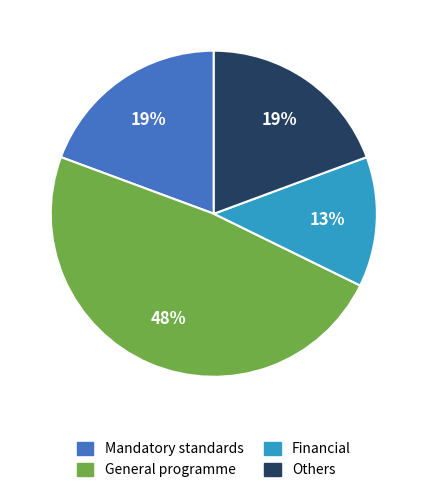

Does any single category account for the majority?

No